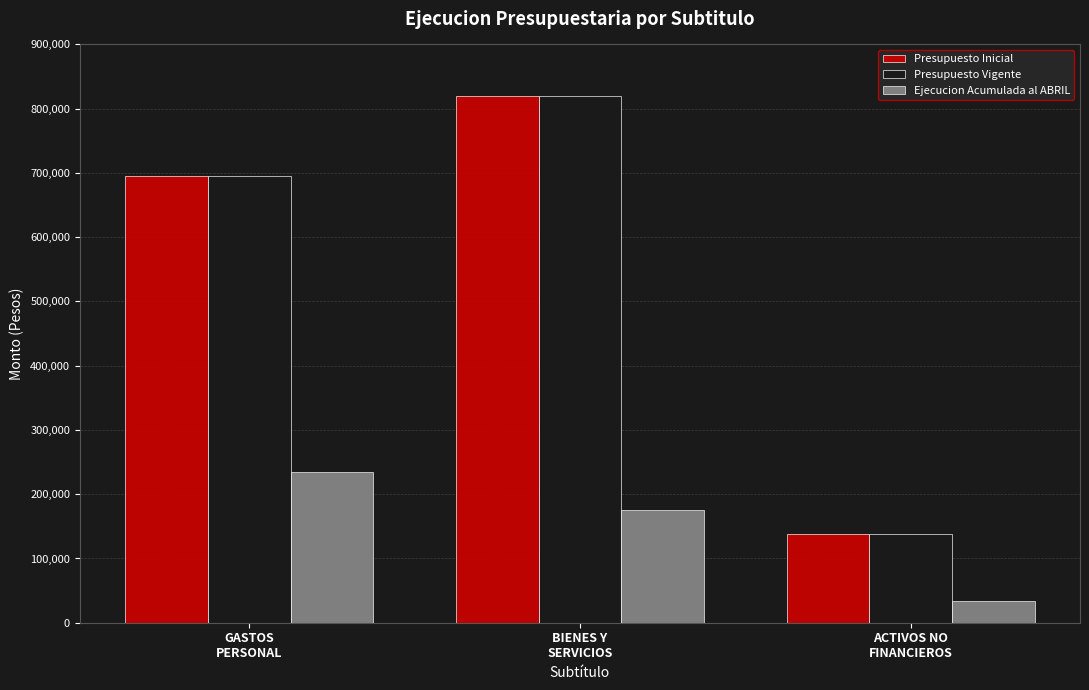

What is the total value across all series at GASTOS
PERSONAL?

1625463